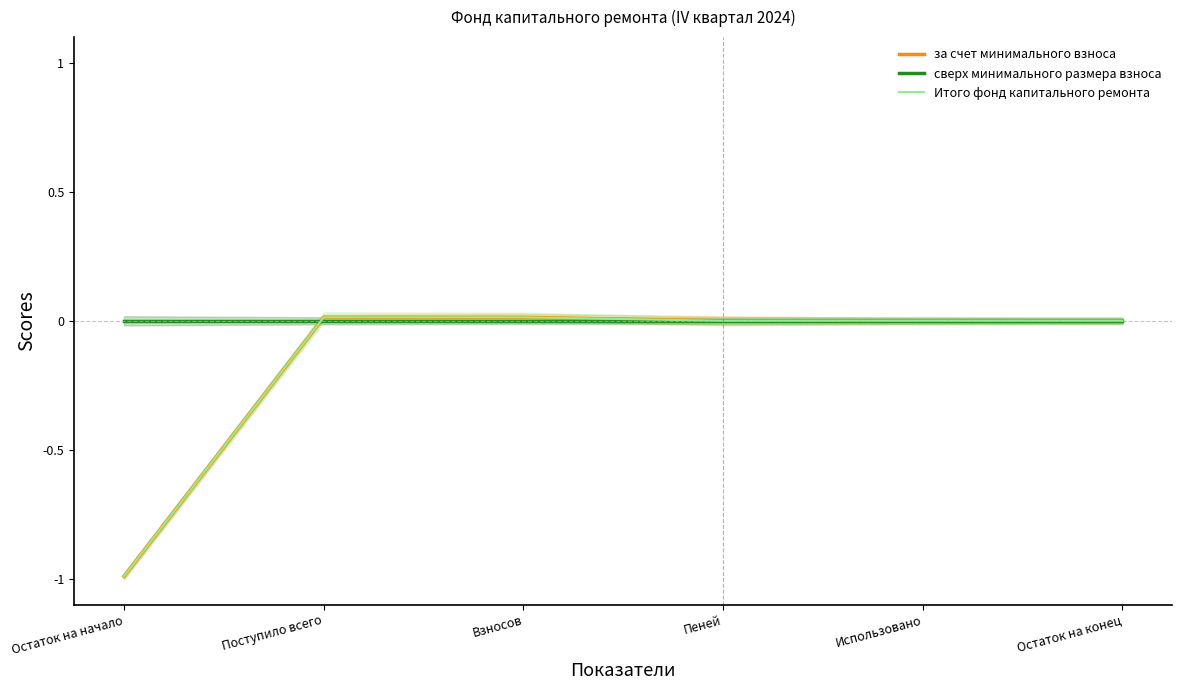

What is the label of the 4th point from the right?

Взносов